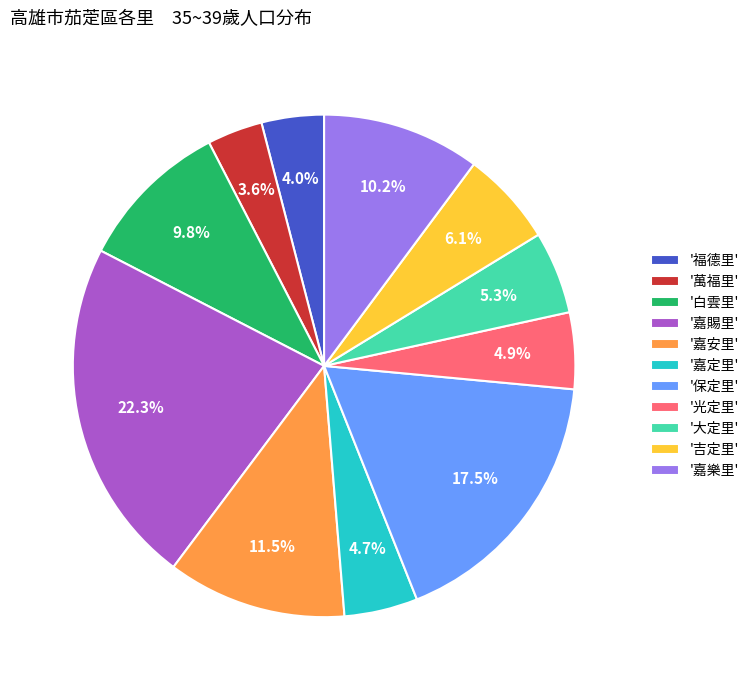

Which slice is the largest?

'嘉賜里'